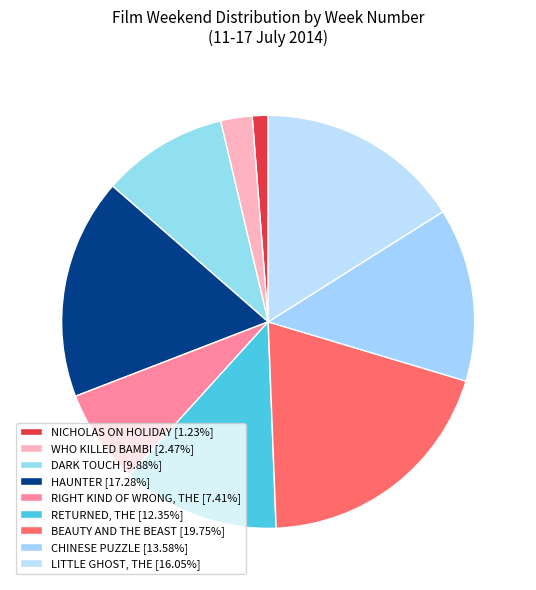

Does DARK TOUCH account for over 50% of the chart?

No